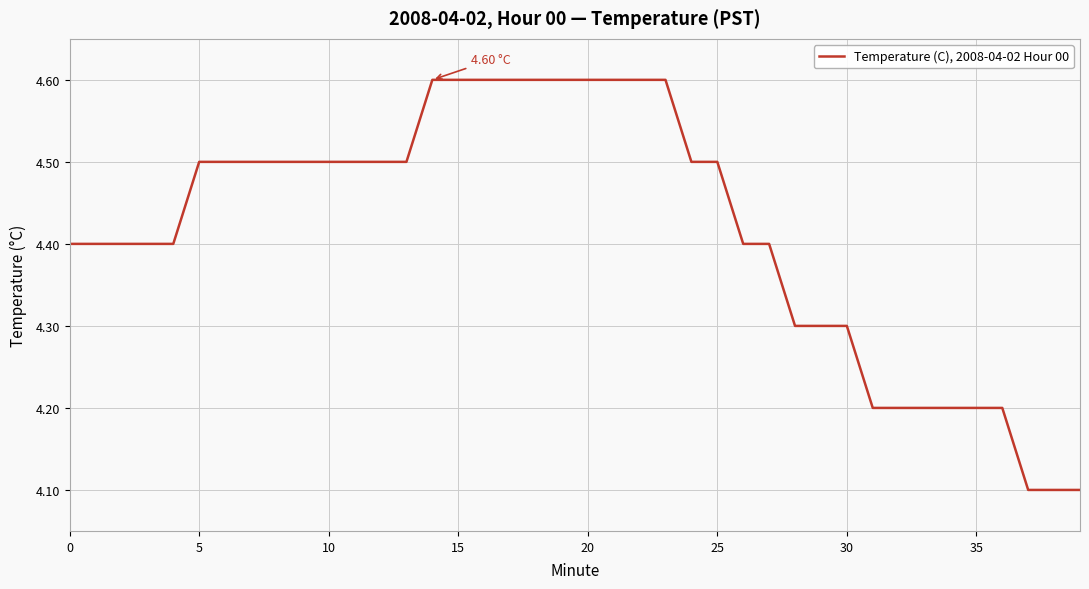

What is the difference between the maximum and minimum values?

0.5